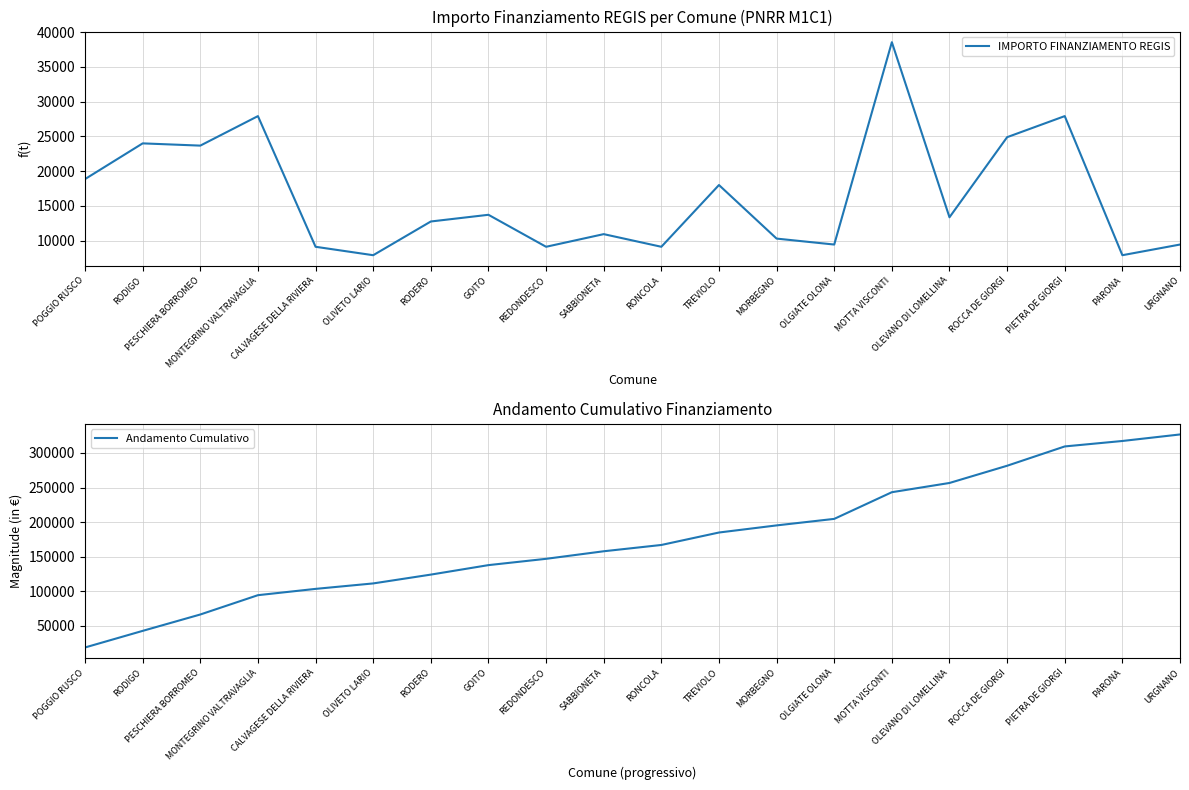

Which label corresponds to the smallest value in the chart?

OLIVETO LARIO